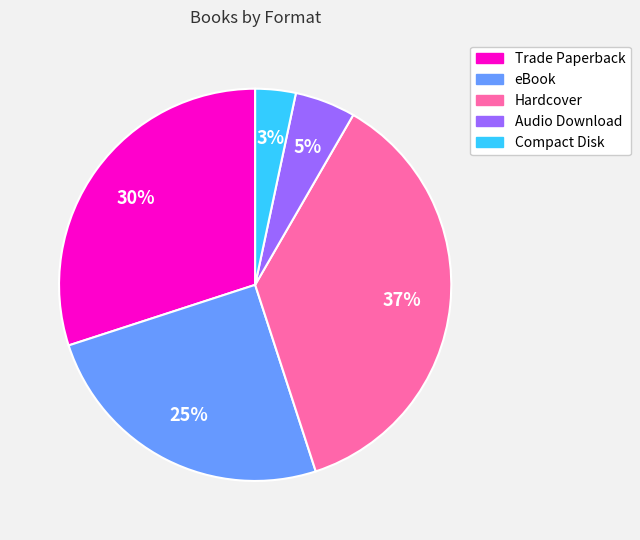

Combined, do Trade Paperback and Hardcover account for over 50%?

Yes